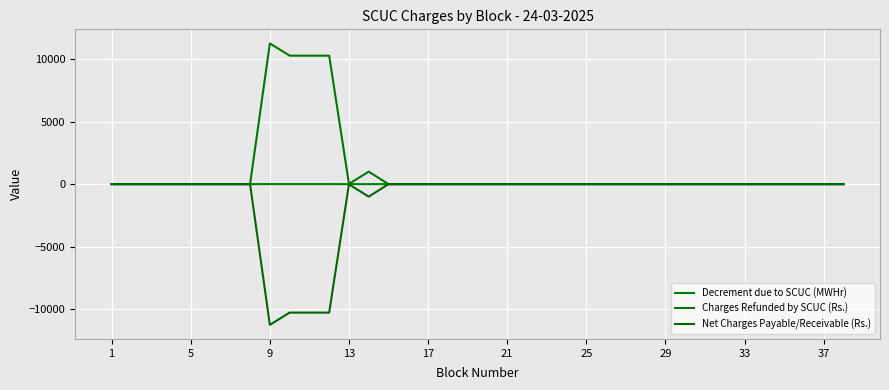

Does the chart display data point markers on the line(s)?

No